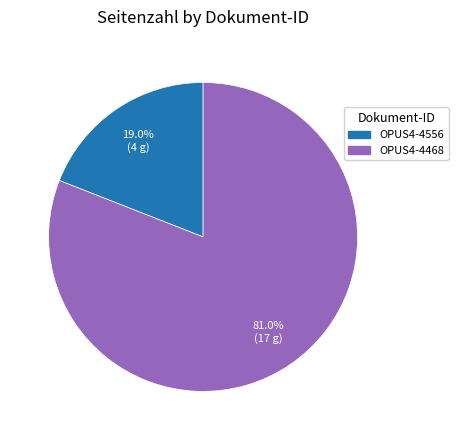

Combined, what portion of the pie is OPUS4-4556 and OPUS4-4468?

100.0%